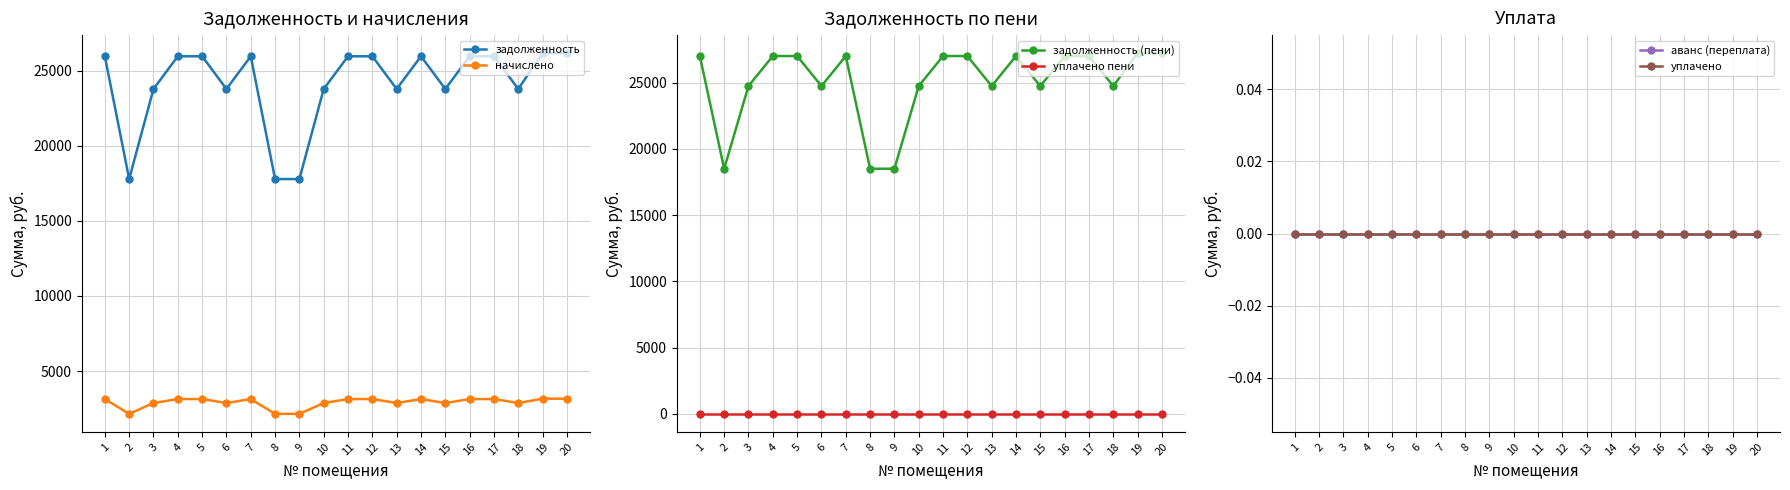

How many categories are shown in the chart?

20